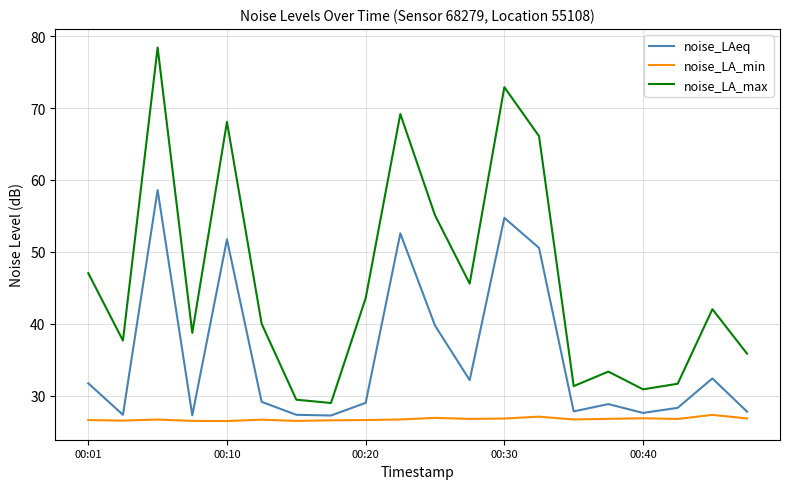

True or false: noise_LA_max and noise_LA_min intersect in this chart.

False